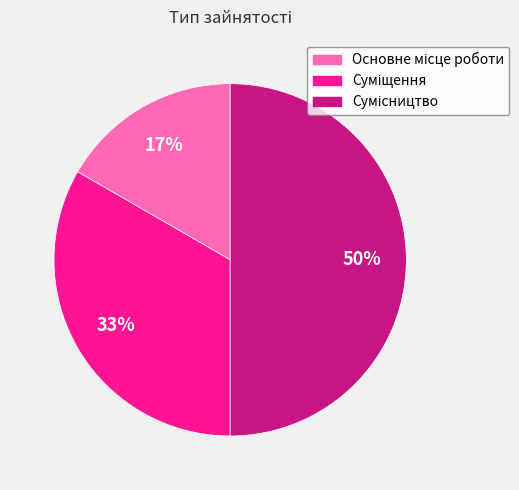

To the nearest percent, what is the average slice percentage?

33%